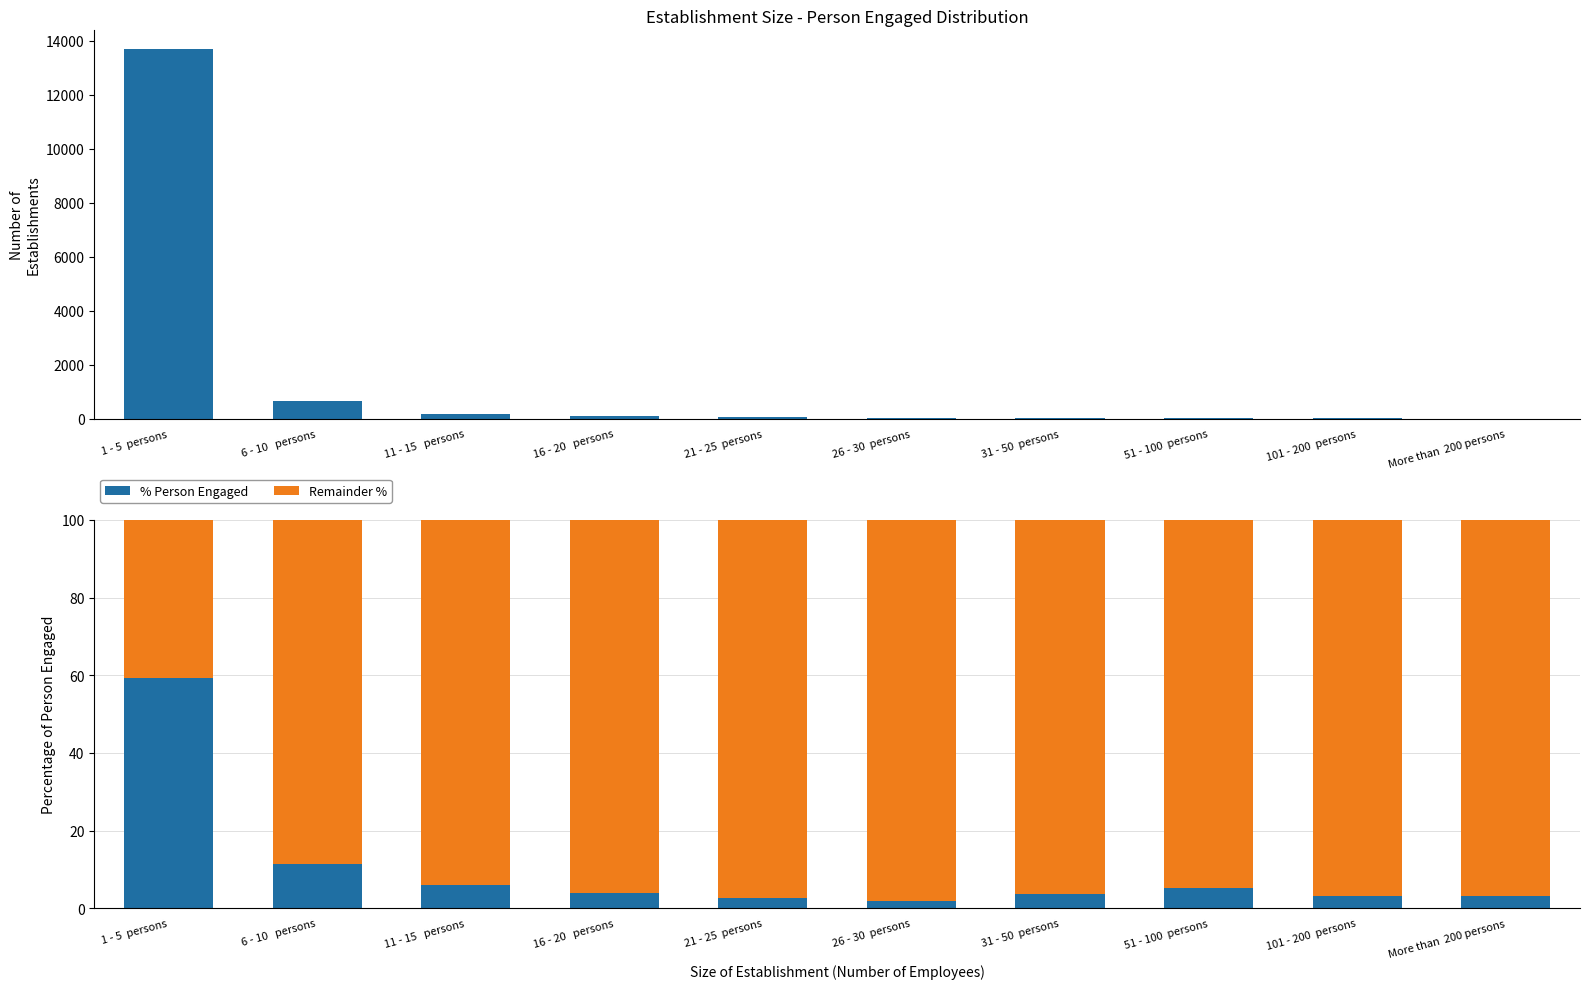

Is the value of Establishments at 1 - 5  persons greater than the value of Remainder % at 26 - 30  persons?

Yes